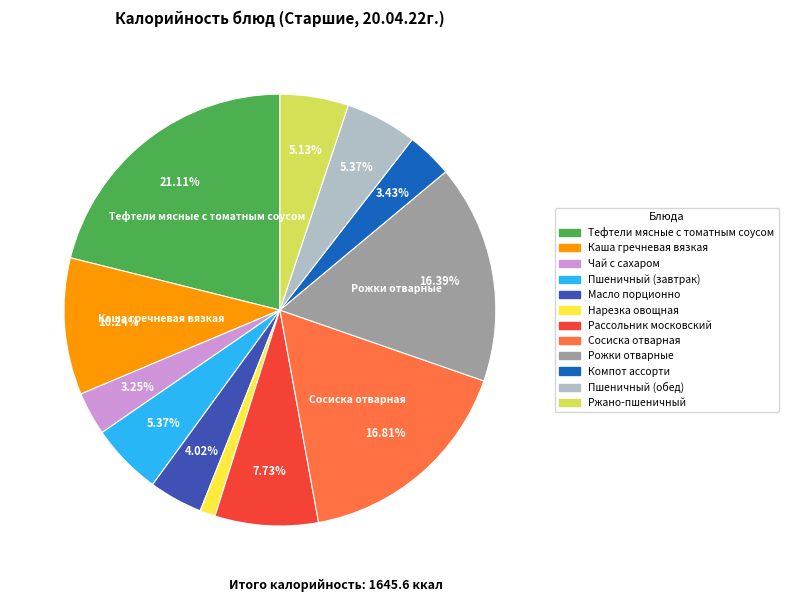

What portion of the pie excludes Сосиска отварная?

83.2%